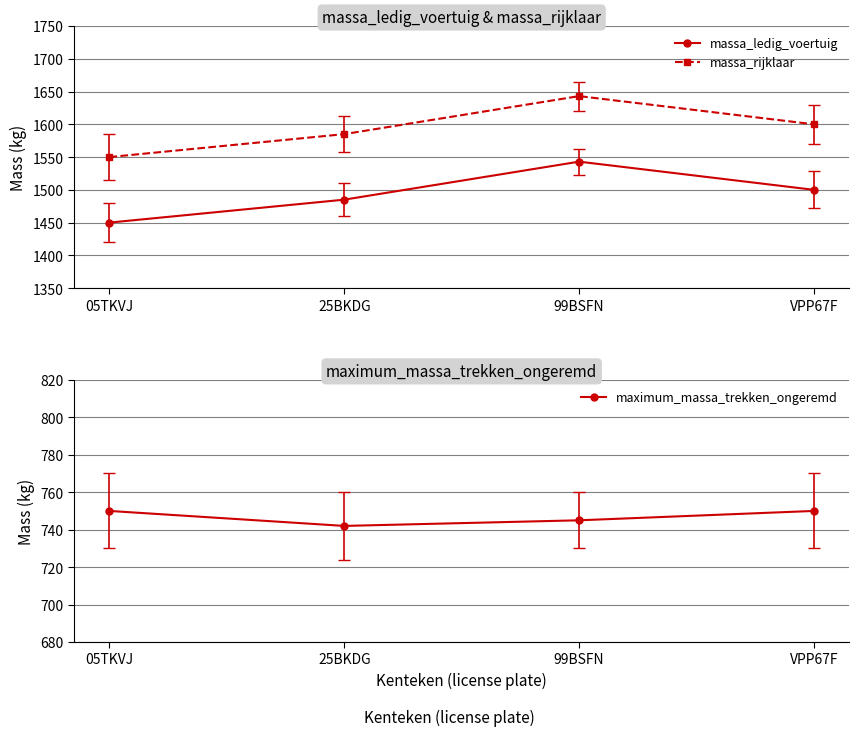

True or false: maximum_massa_trekken_ongeremd has more than 1 points higher than both neighbors.

False